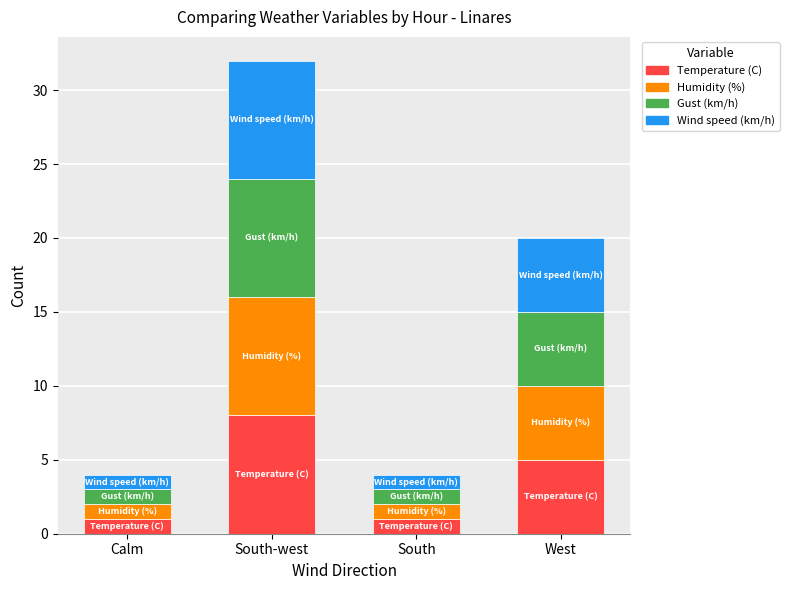

Is it true that Temperature (C) equals 1 at Calm?

True